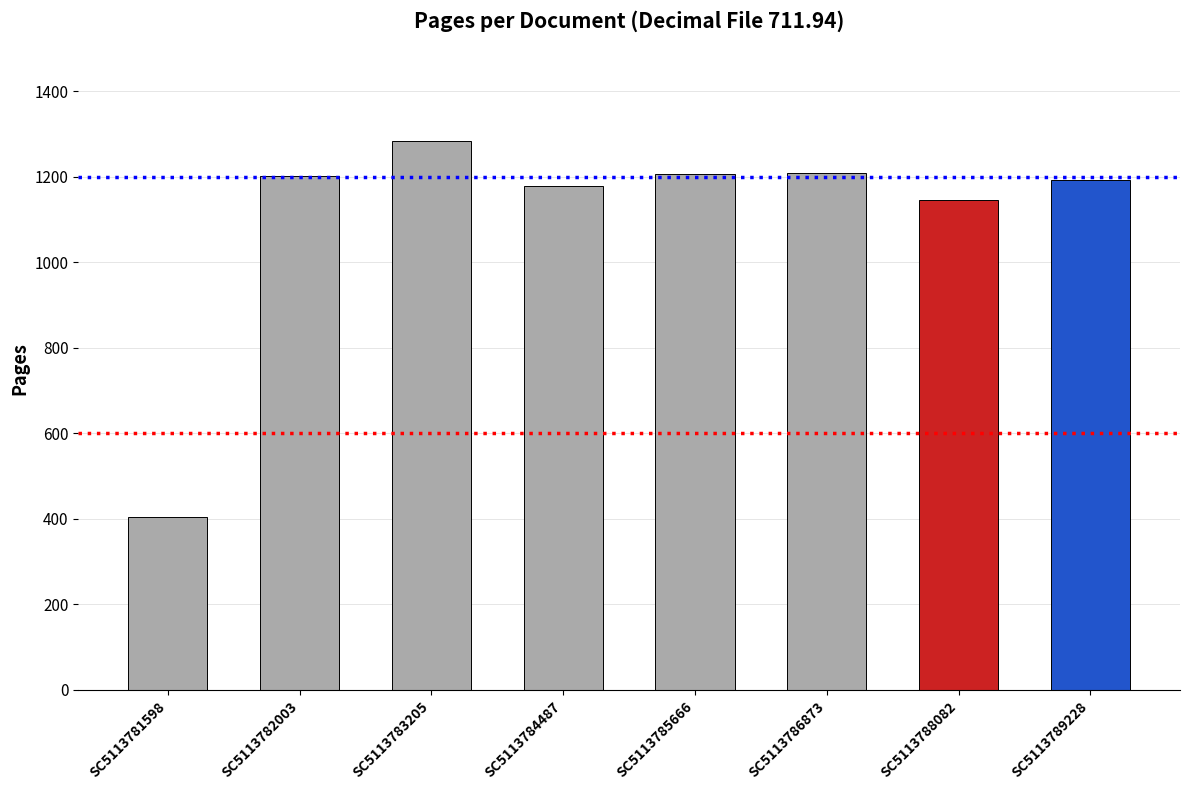

At which label is the value closest to 843?

SC5113788082